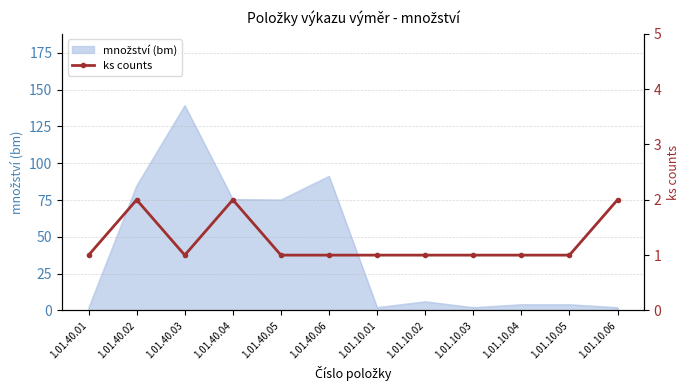

What is the minimum value shown in the chart?

1